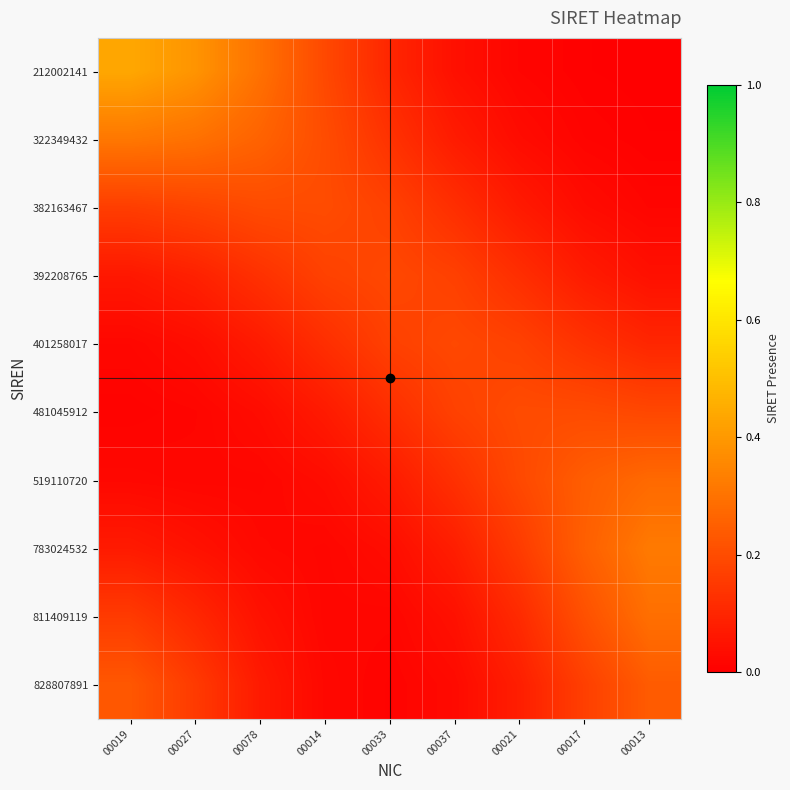

Reading left to right, extract all data points from this chart.

212002141: 00019=0.4	00027=0.4	00078=0.3	00014=0.2	00033=0.1	00037=0.0	00021=0.0	00017=0.0	00013=0.0
322349432: 00019=0.3	00027=0.3	00078=0.3	00014=0.2	00033=0.1	00037=0.1	00021=0.0	00017=0.0	00013=0.0
382163467: 00019=0.2	00027=0.2	00078=0.2	00014=0.2	00033=0.2	00037=0.1	00021=0.1	00017=0.0	00013=0.0
392208765: 00019=0.1	00027=0.1	00078=0.1	00014=0.2	00033=0.2	00037=0.2	00021=0.1	00017=0.1	00013=0.0
401258017: 00019=0.0	00027=0.0	00078=0.1	00014=0.1	00033=0.2	00037=0.2	00021=0.2	00017=0.1	00013=0.1
481045912: 00019=0.0	00027=0.0	00078=0.0	00014=0.1	00033=0.1	00037=0.2	00021=0.2	00017=0.2	00013=0.2
519110720: 00019=0.0	00027=0.0	00078=0.0	00014=0.0	00033=0.1	00037=0.1	00021=0.2	00017=0.2	00013=0.3
783024532: 00019=0.1	00027=0.0	00078=0.0	00014=0.0	00033=0.0	00037=0.1	00021=0.2	00017=0.2	00013=0.3
811409119: 00019=0.2	00027=0.1	00078=0.0	00014=0.0	00033=0.0	00037=0.0	00021=0.1	00017=0.2	00013=0.3
828807891: 00019=0.2	00027=0.2	00078=0.1	00014=0.0	00033=0.0	00037=0.0	00021=0.1	00017=0.2	00013=0.2